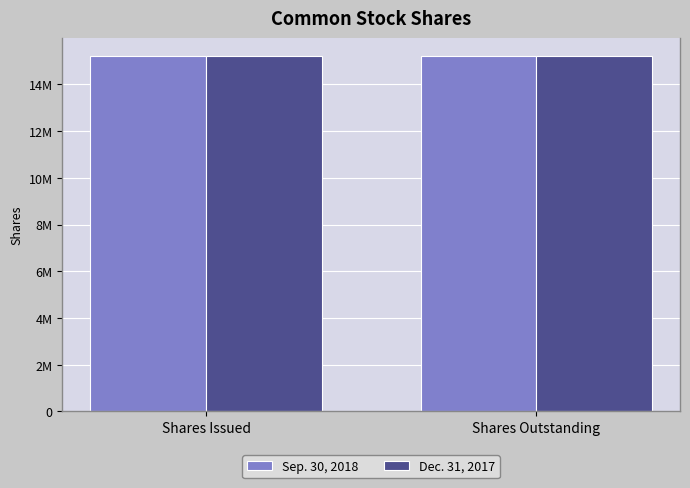

Reading right to left, what are all the values shown in this chart?

Sep. 30, 2018: Shares Outstanding=15225654	Shares Issued=15225654
Dec. 31, 2017: Shares Outstanding=15212133	Shares Issued=15212133